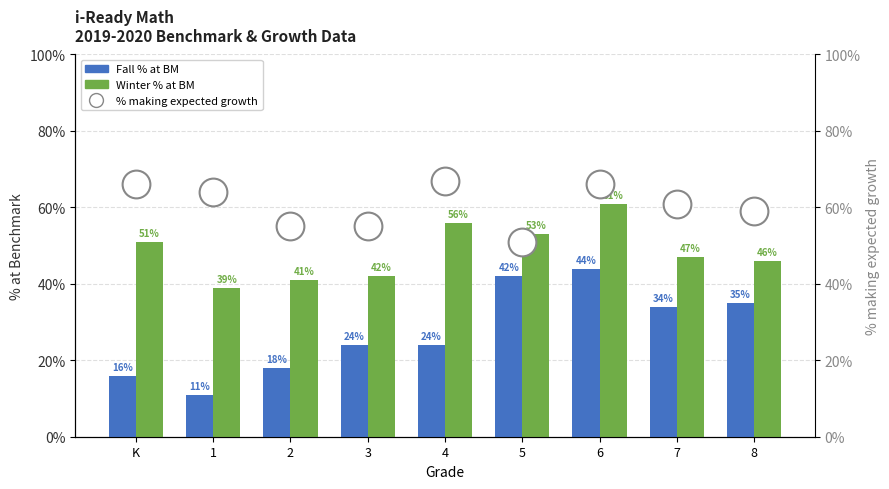

What is the greatest value displayed?

0.7